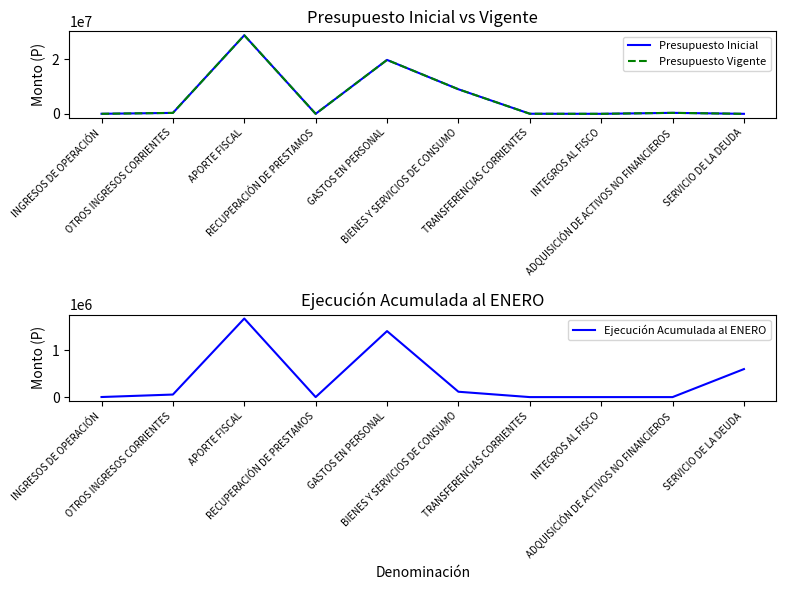

What is the sum of all Ejecución Acumulada al ENERO values?

3864393